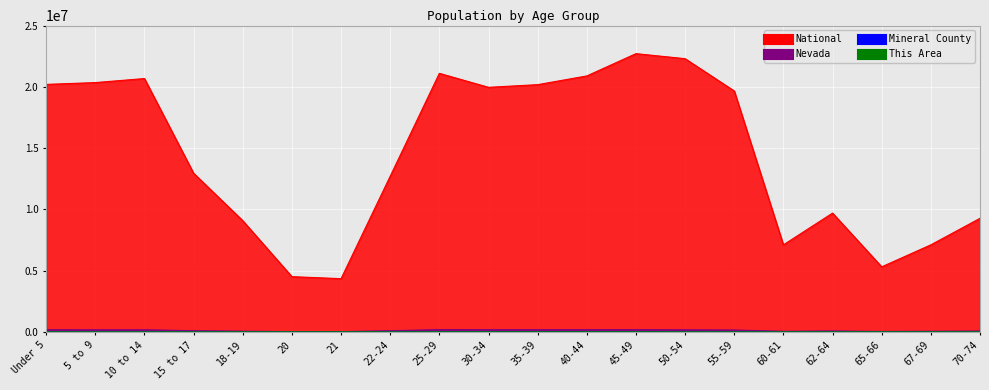

Which has a higher value, 50-54 or 35-39?

50-54